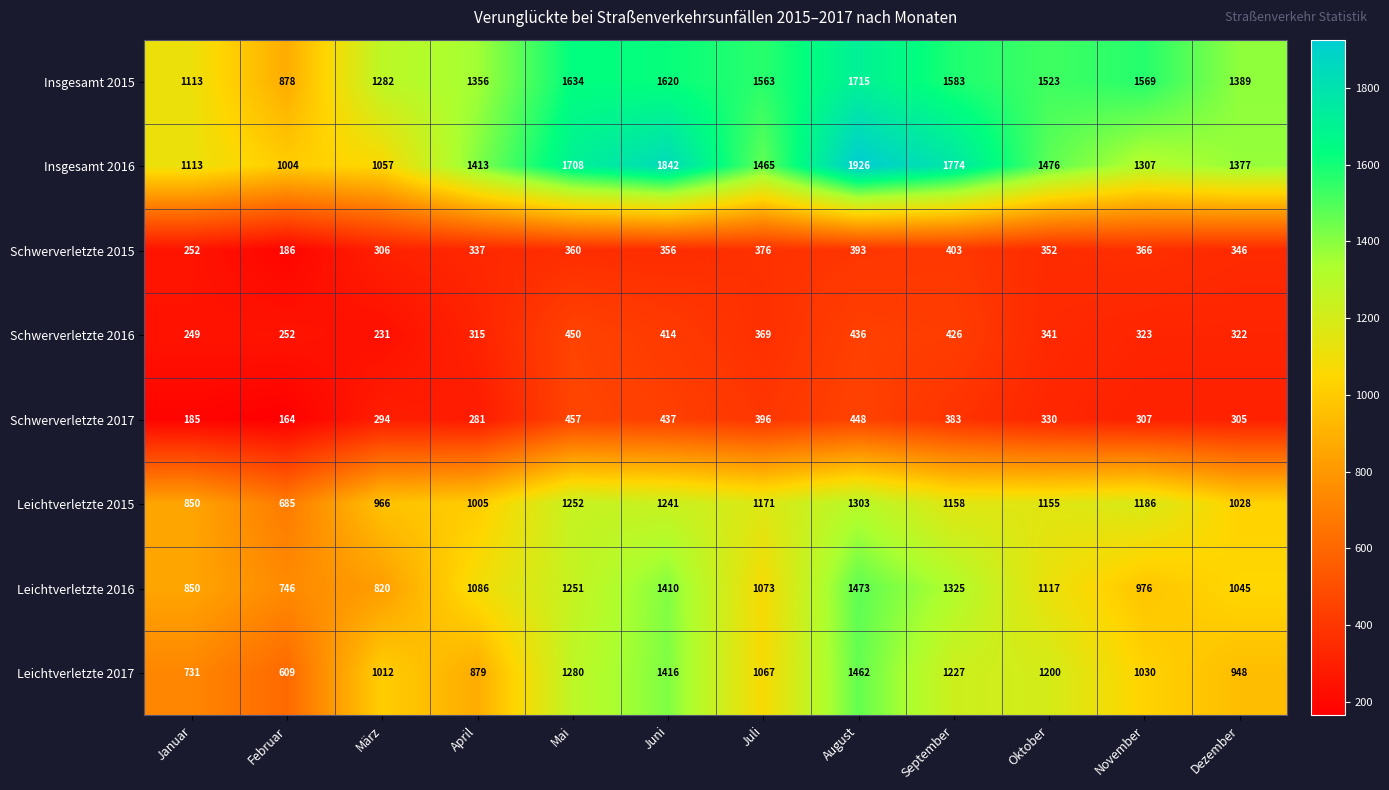

What is the difference between the maximum and minimum values in the Schwerverletzte 2017 series?

293